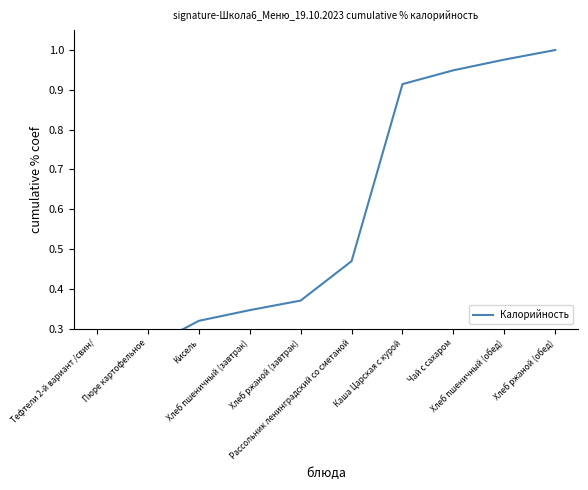

True or false: the data has more than 1 interior local peaks.

False